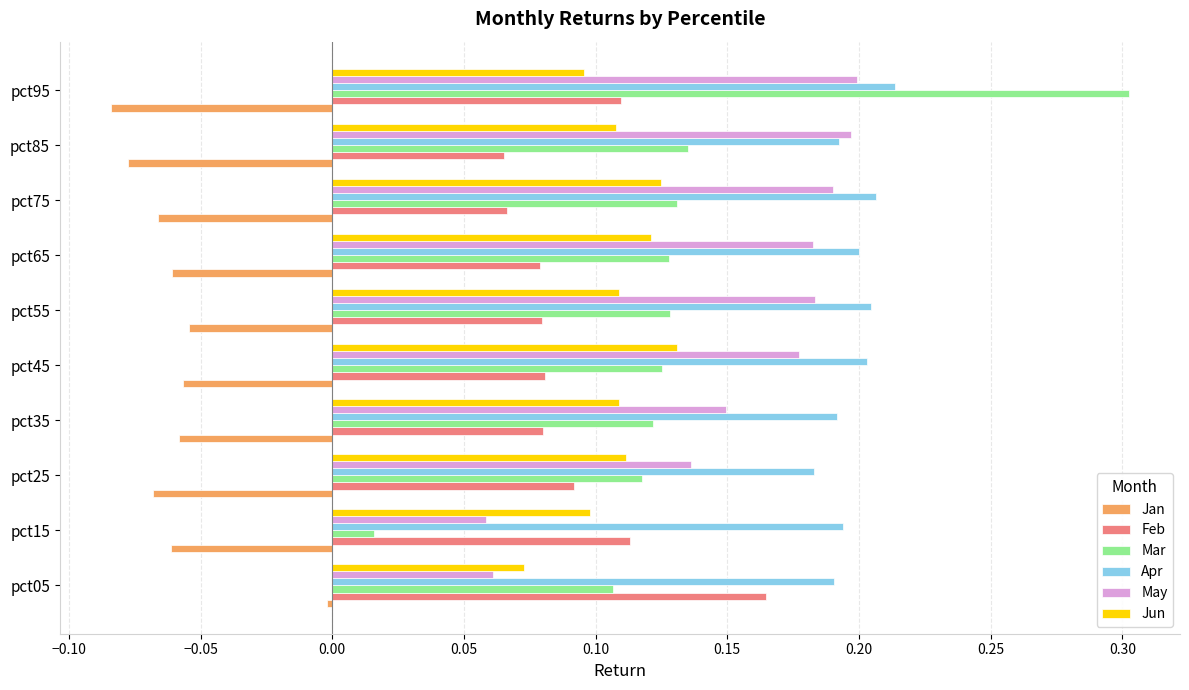

What is the highest value of the Mar series?

0.3